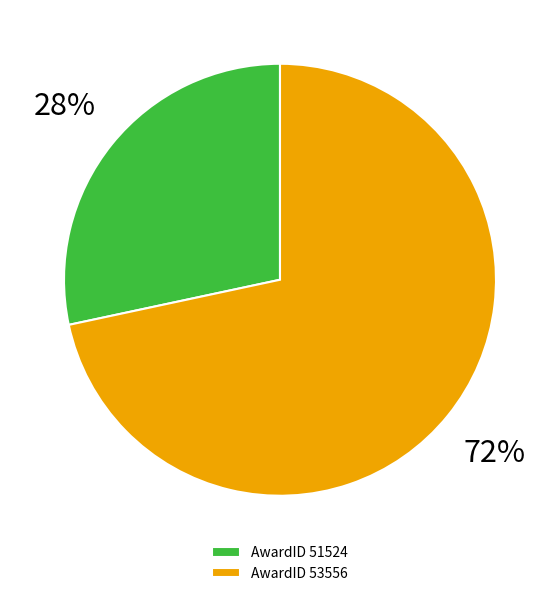

True or false: AwardID 53556 accounts for 72% of the total.

True